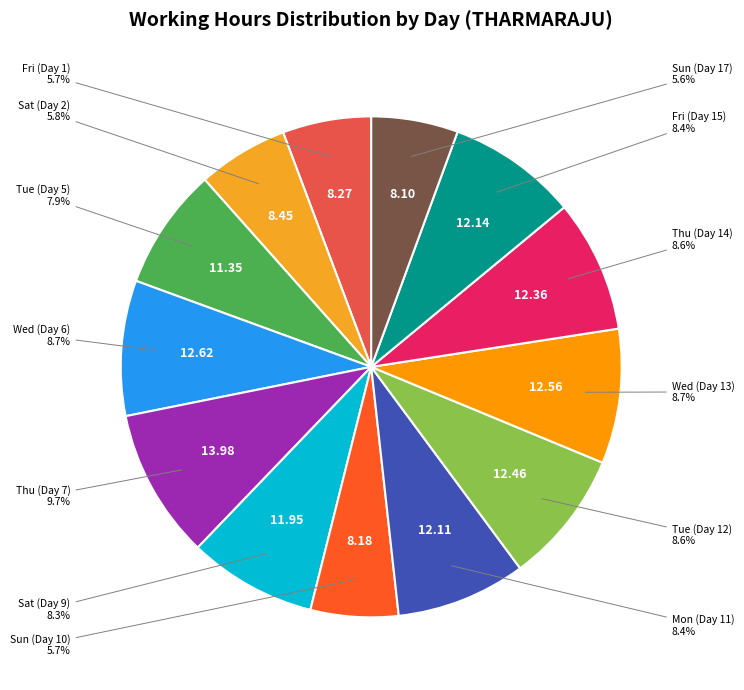

Which slice is the largest?

Thu (Day 7)